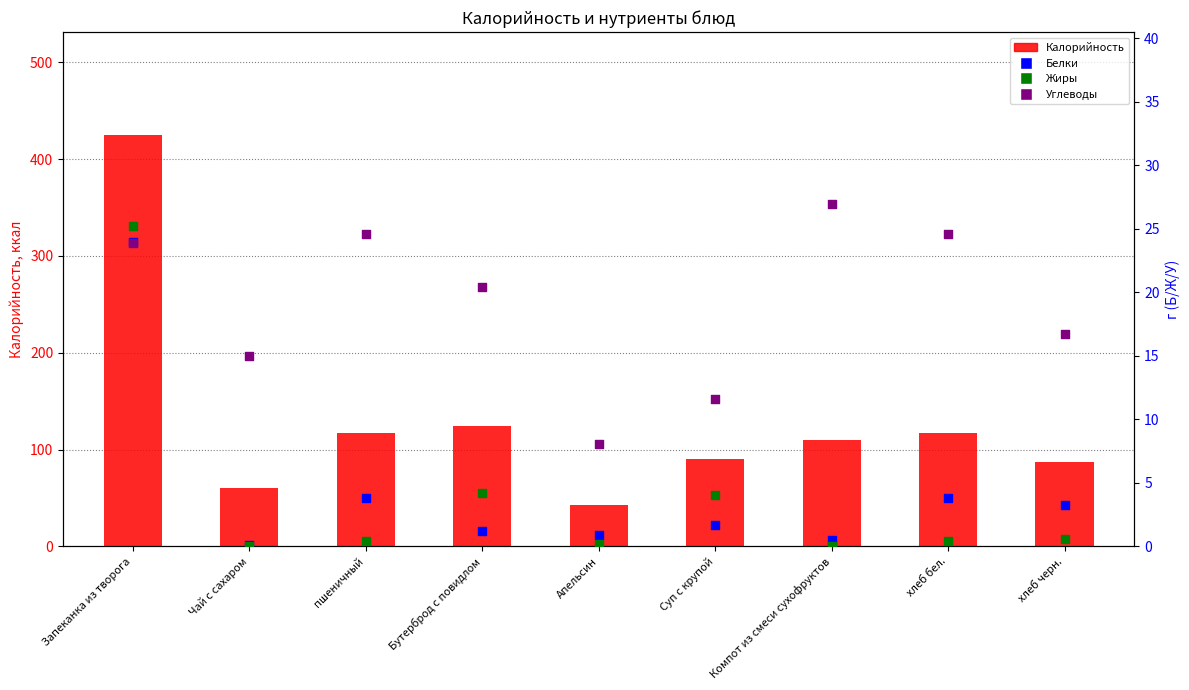

Is the value of Белки at Апельсин greater than the value of Калорийность at Апельсин?

No